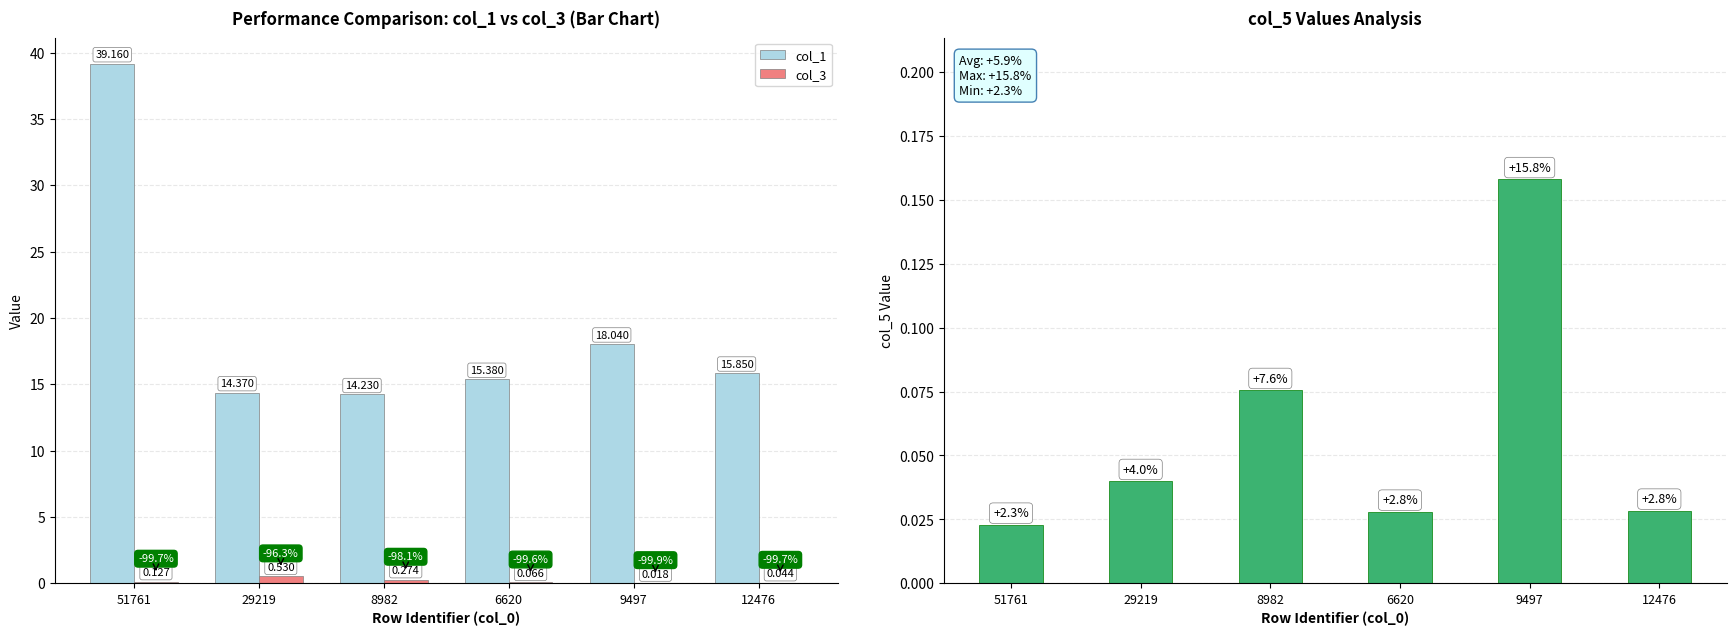

What is the sum of the col_1 values at 9497 and 29219?

32.4